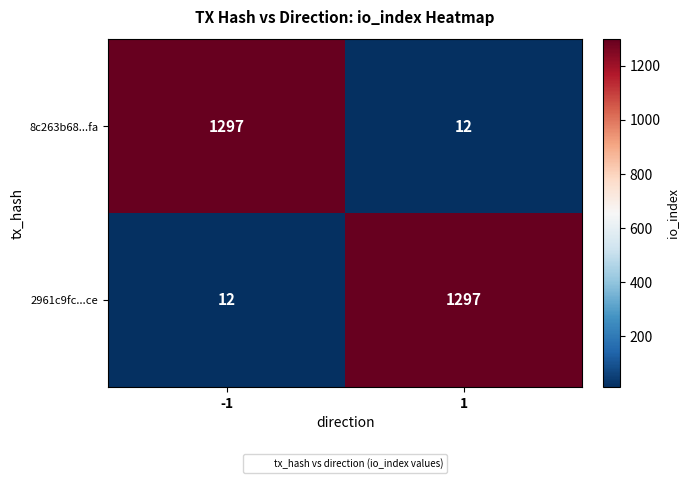

What is the total value across all series at 1?

1309